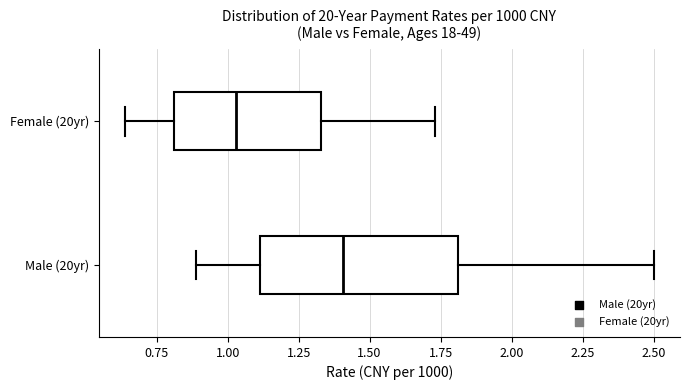

Reading bottom to top, read every box against the x-axis: the position of its median line, the range the box covers, and the ends of its whiskers. The values are not printed on the chart, so give them approximately, as read against the axis.

Male (20yr): median 1.40, box 1.10 to 1.80, whiskers 0.90 to 2.50
Female (20yr): median 1.05, box 0.80 to 1.35, whiskers 0.65 to 1.75